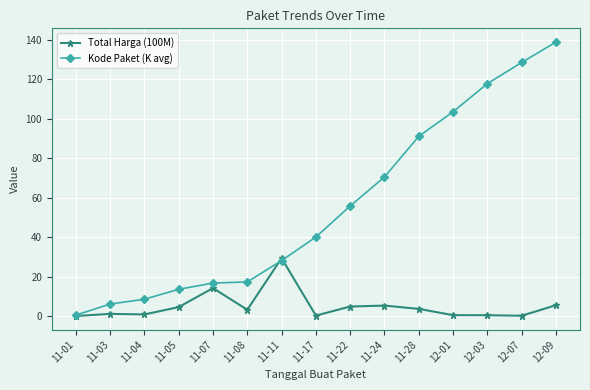

What is the difference between the second highest and second lowest values in the Total Harga (100M) series?

14.0